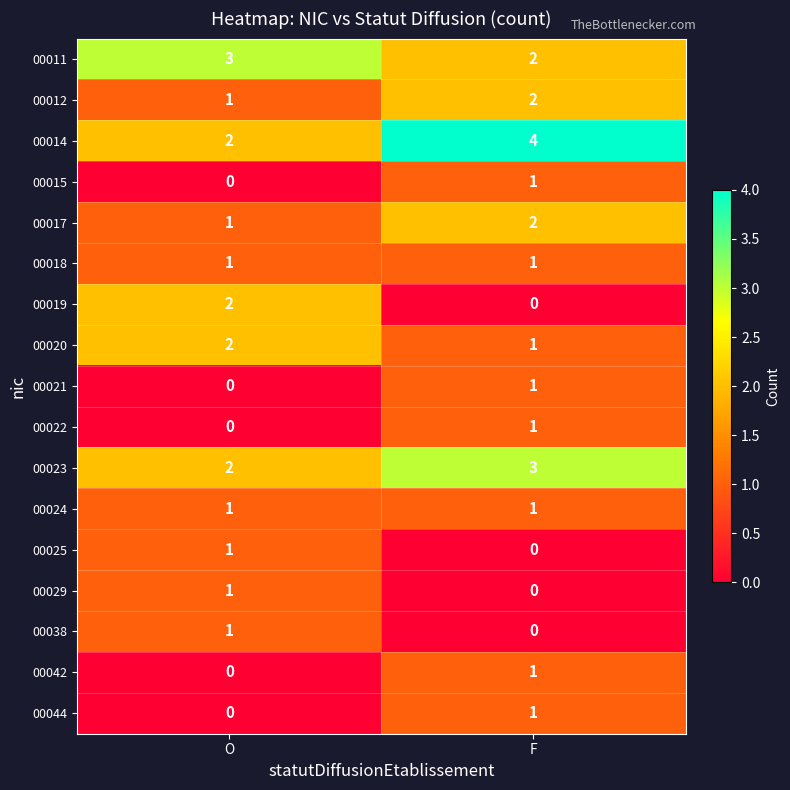

Which category has the highest value across all series?

F